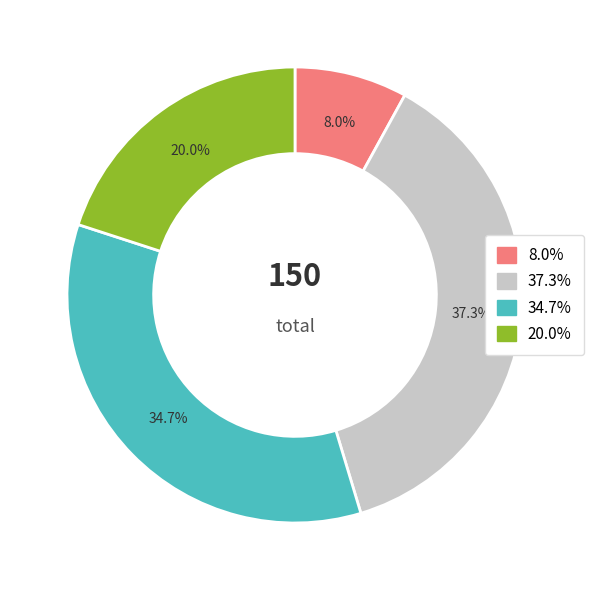

How many slices are in this pie chart?

4